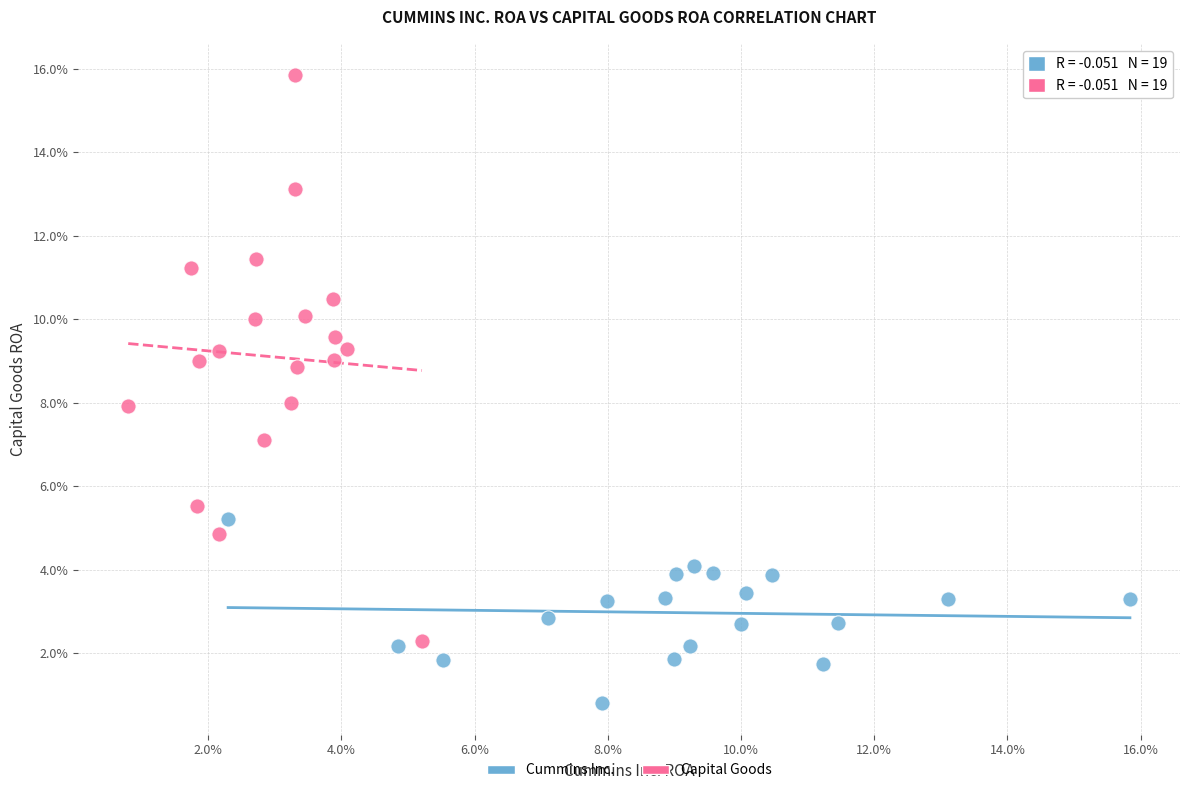

Which series has the largest Y range (max minus min)?

Capital Goods